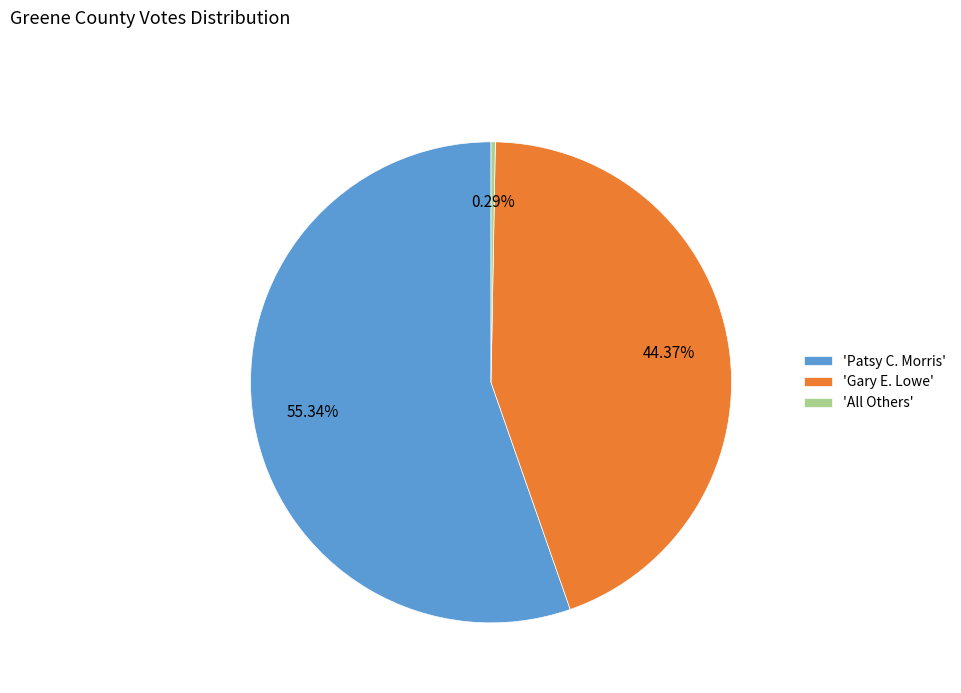

What is the ratio of the value at 'Patsy C. Morris' to the value at 'All Others'?

192.5